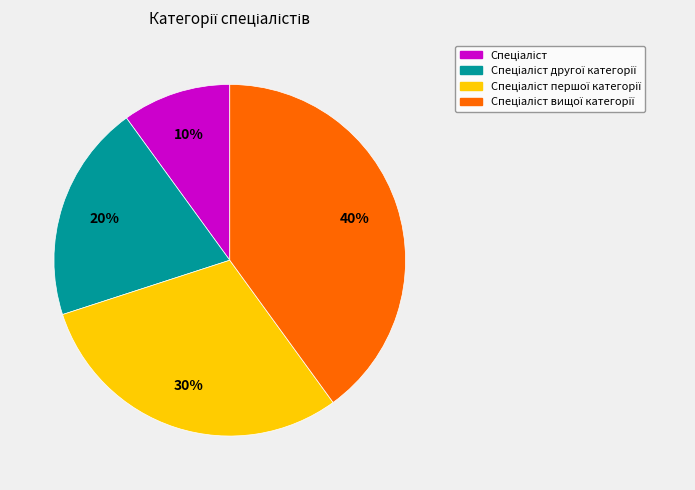

How many segments does this pie chart have?

4